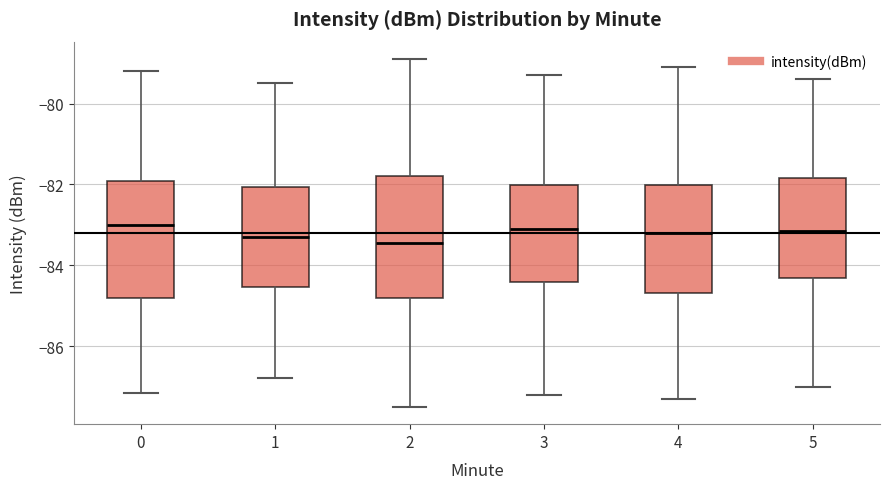

Reading left to right, read every box against the y-axis: the position of its median line, the range the box covers, and the ends of its whiskers. The values are not printed on the chart, so give them approximately, as read against the axis.

0: median -83.0, box -84.8 to -82.0, whiskers -87.2 to -79.2
1: median -83.2, box -84.6 to -82.0, whiskers -86.8 to -79.4
2: median -83.4, box -84.8 to -81.8, whiskers -87.4 to -78.8
3: median -83.0, box -84.4 to -82.0, whiskers -87.2 to -79.2
4: median -83.2, box -84.6 to -82.0, whiskers -87.2 to -79.0
5: median -83.2, box -84.4 to -81.8, whiskers -87.0 to -79.4